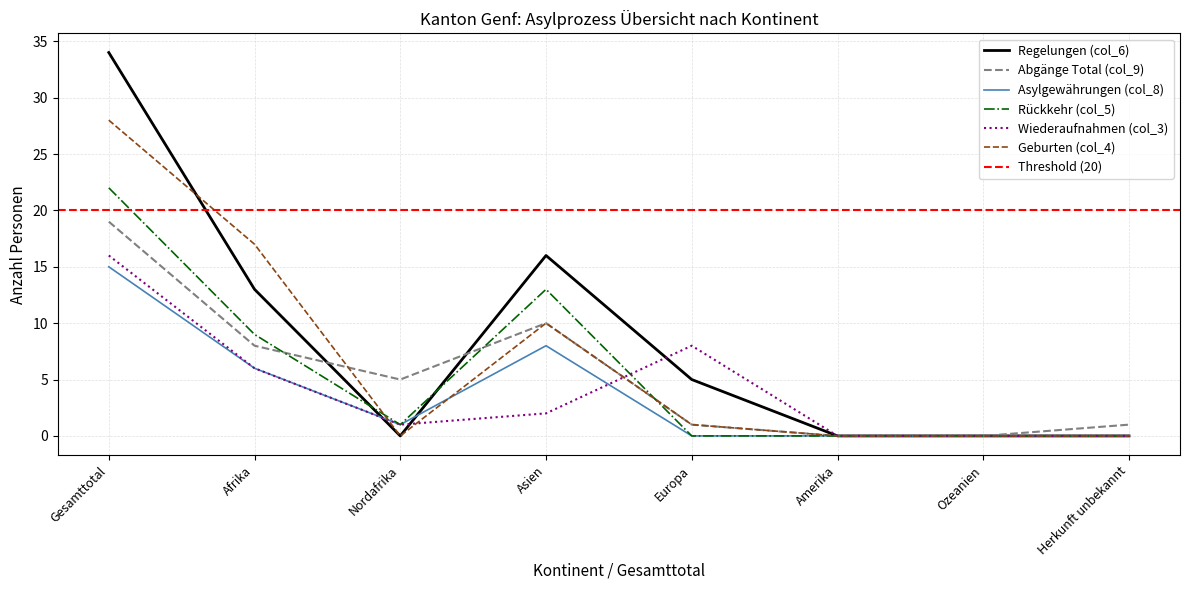

How many interior local valleys does the Geburten (col_4) series have?

1